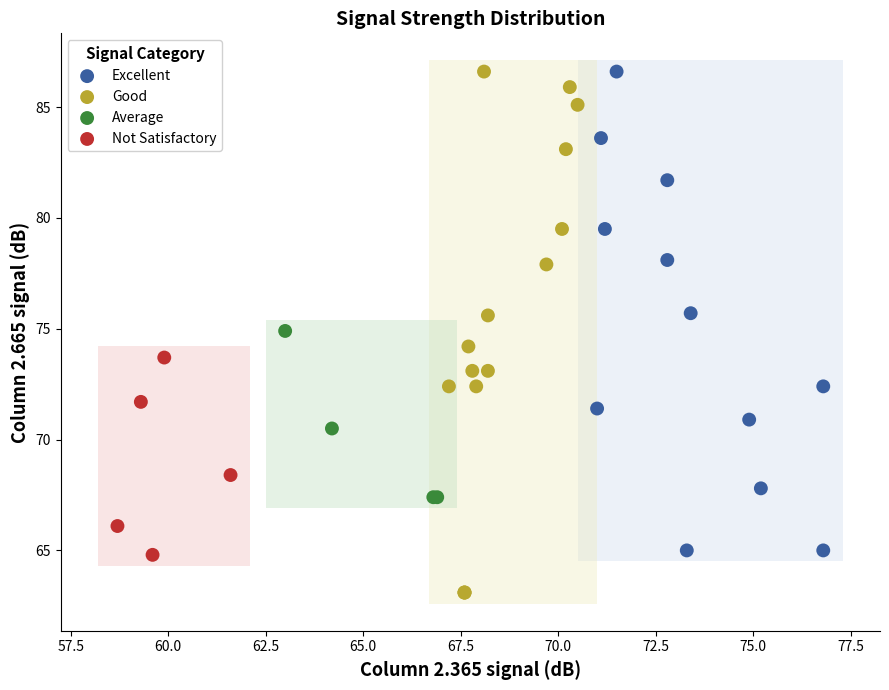

Which series has the widest spread of Y values?

Good